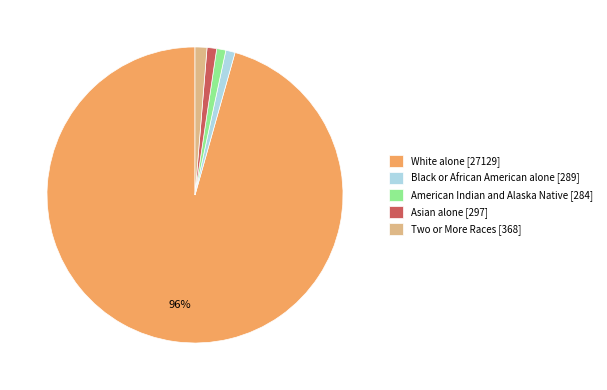

How many slices are in this pie chart?

5